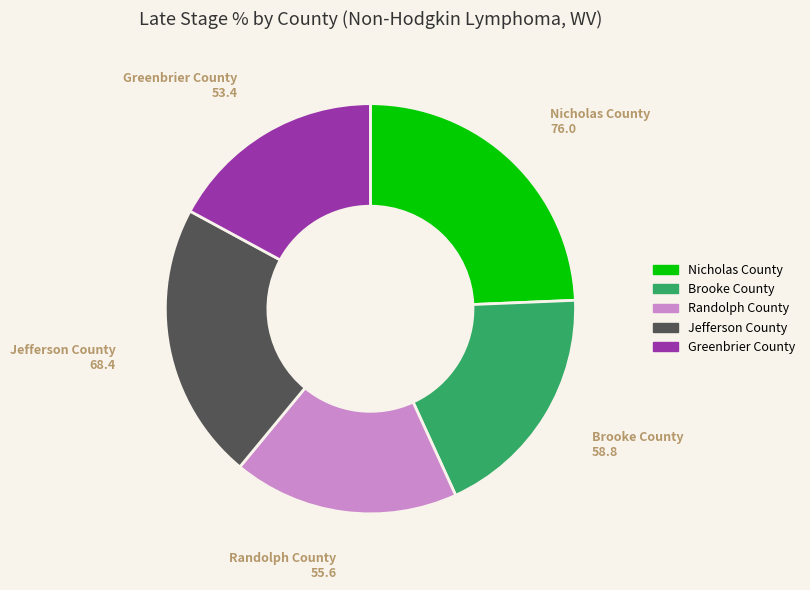

Does any single category account for the majority?

No